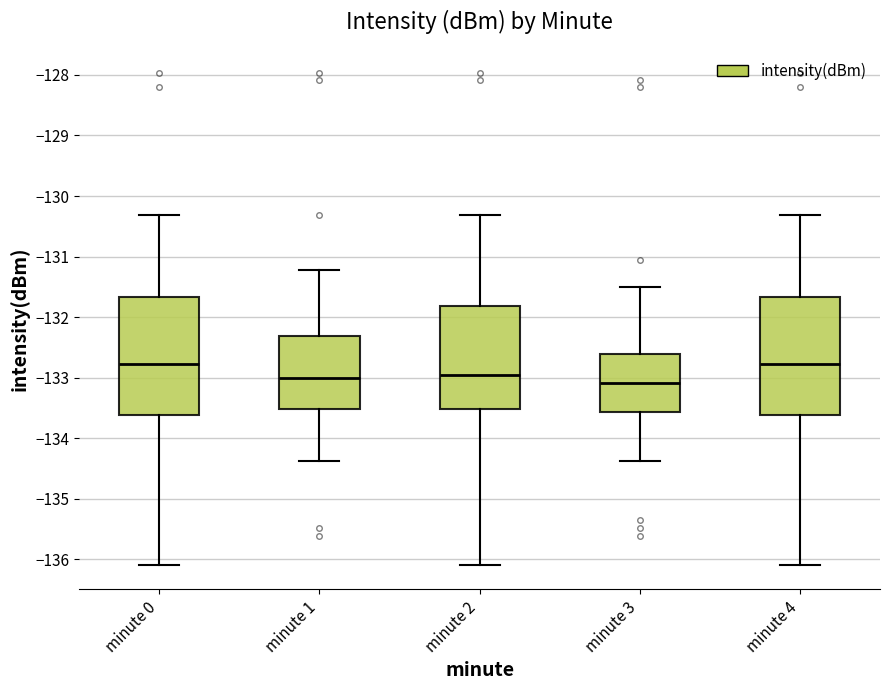

Reading left to right, read every box against the y-axis: the position of its median line, the range the box covers, and the ends of its whiskers. The values are not printed on the chart, so give them approximately, as read against the axis.

minute 0: median -132.8, box -133.6 to -131.7, whiskers -136.1 to -130.3
minute 1: median -133.0, box -133.5 to -132.3, whiskers -134.4 to -131.2
minute 2: median -133.0, box -133.5 to -131.8, whiskers -136.1 to -130.3
minute 3: median -133.1, box -133.6 to -132.6, whiskers -134.4 to -131.5
minute 4: median -132.8, box -133.6 to -131.7, whiskers -136.1 to -130.3